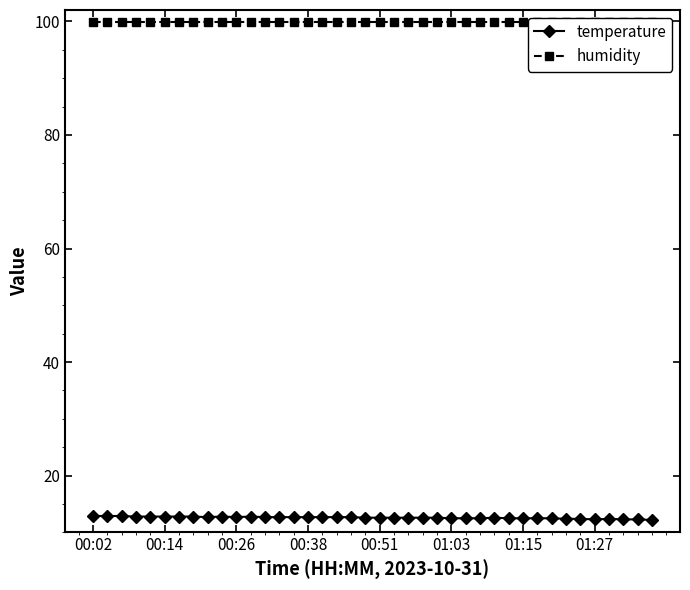

At 29, list the series in order from smallest to largest.

temperature, humidity